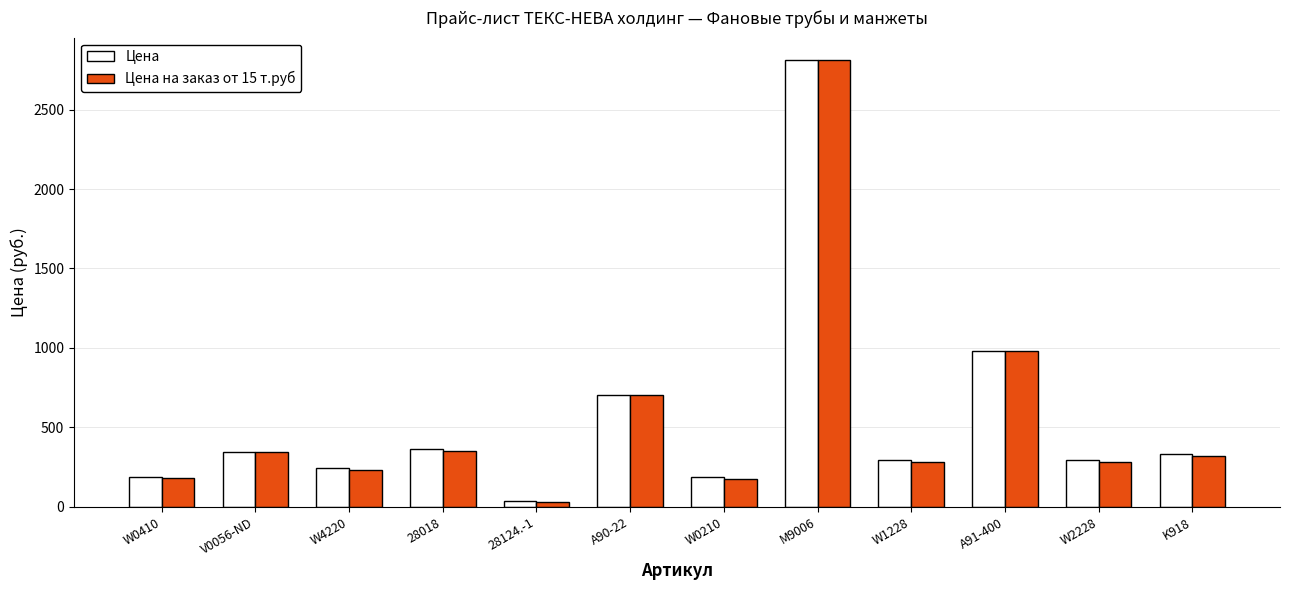

What is the spread (max minus min) of values at W4220?

9.0